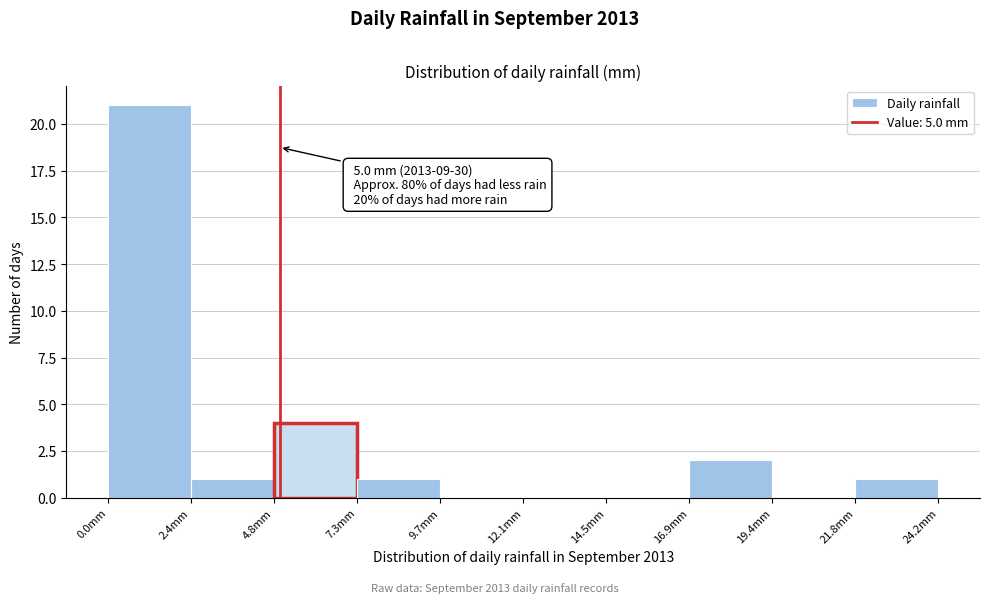

Which range on the x-axis has the tallest bar?

0.0 to 2.5